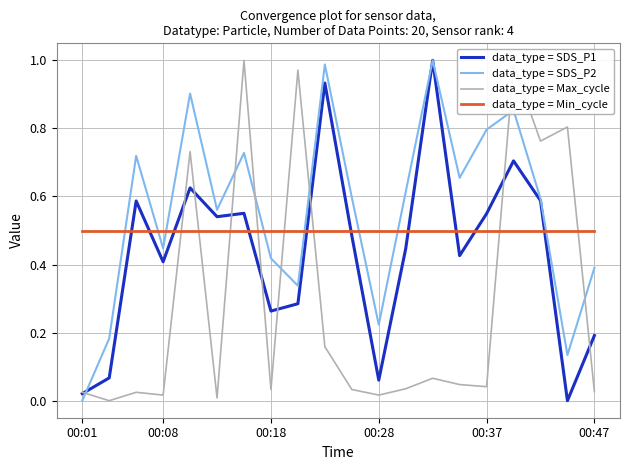

After their last crossing, which series has the higher values: data_type = SDS_P2 or data_type = SDS_P1?

data_type = SDS_P2